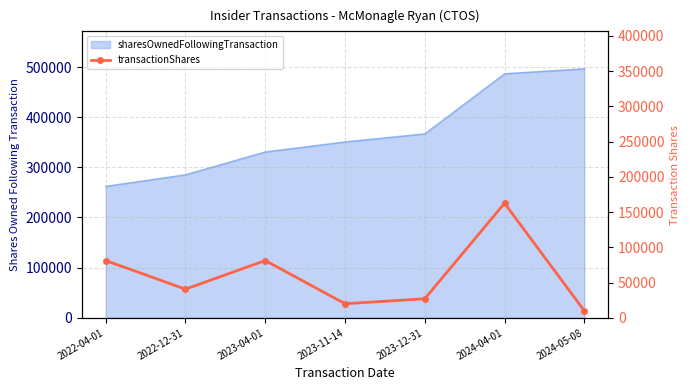

Which category has the highest value across all series?

2024-04-01